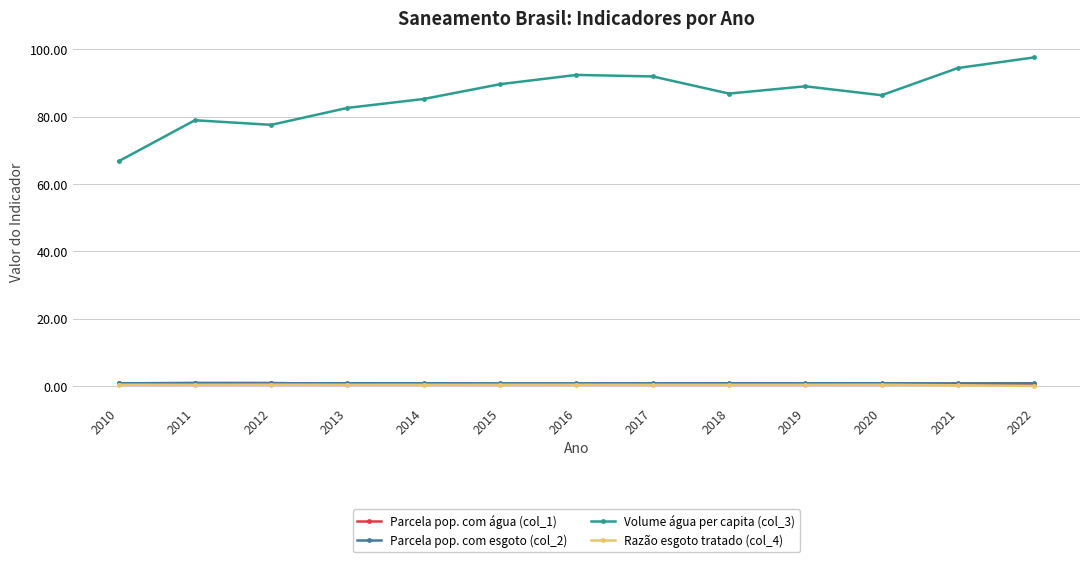

What is the sum of all Parcela pop. com água (col_1) values?

7.9